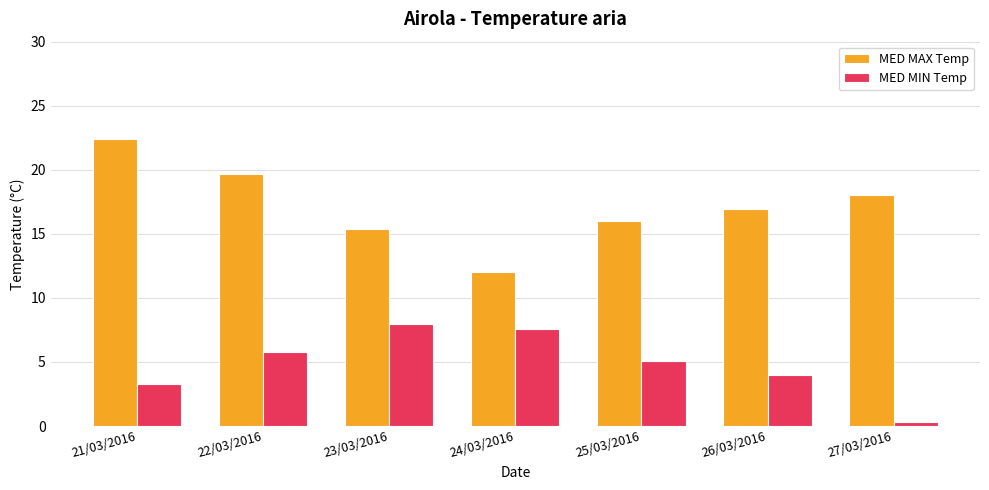

Reading left to right, transcribe all the data shown in this chart.

MED MAX Temp: 21/03/2016=22.4	22/03/2016=19.7	23/03/2016=15.4	24/03/2016=12.0	25/03/2016=16.0	26/03/2016=16.9	27/03/2016=18.0
MED MIN Temp: 21/03/2016=3.3	22/03/2016=5.8	23/03/2016=8.0	24/03/2016=7.6	25/03/2016=5.1	26/03/2016=4.0	27/03/2016=0.3